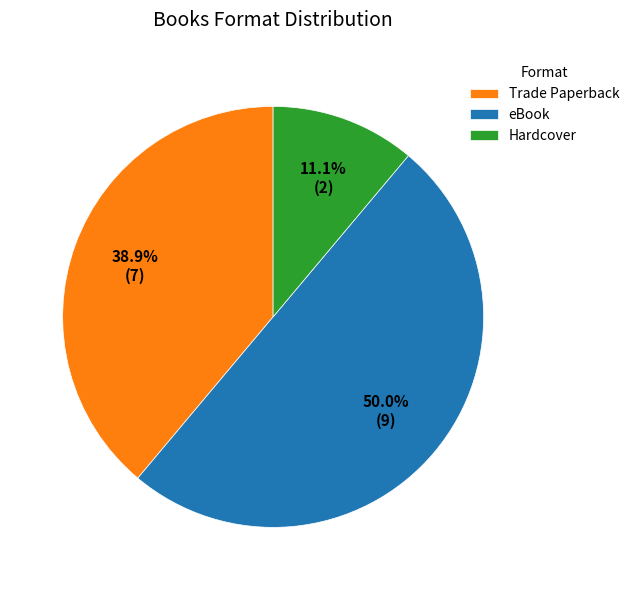

Is Trade Paperback the majority of the pie?

No